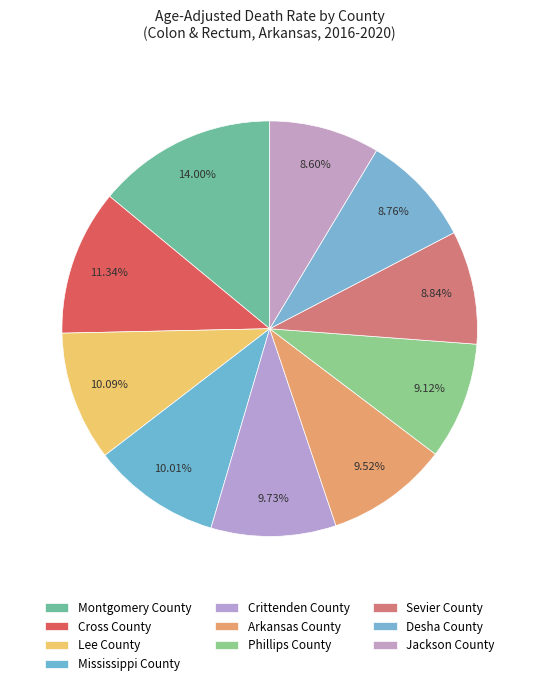

How many slices are in this pie chart?

10